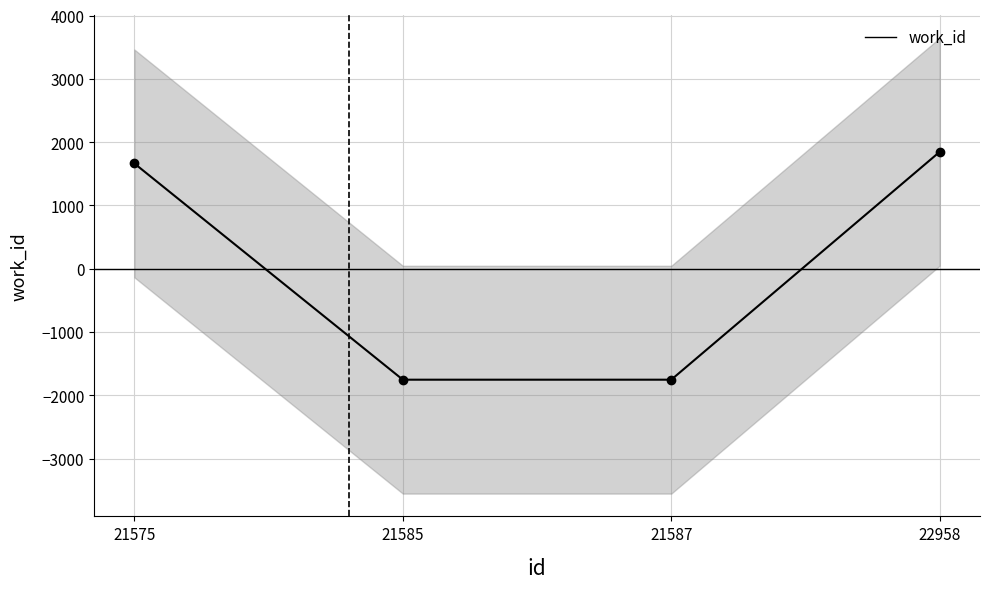

Which has a higher value, 21585 or 22958?

22958